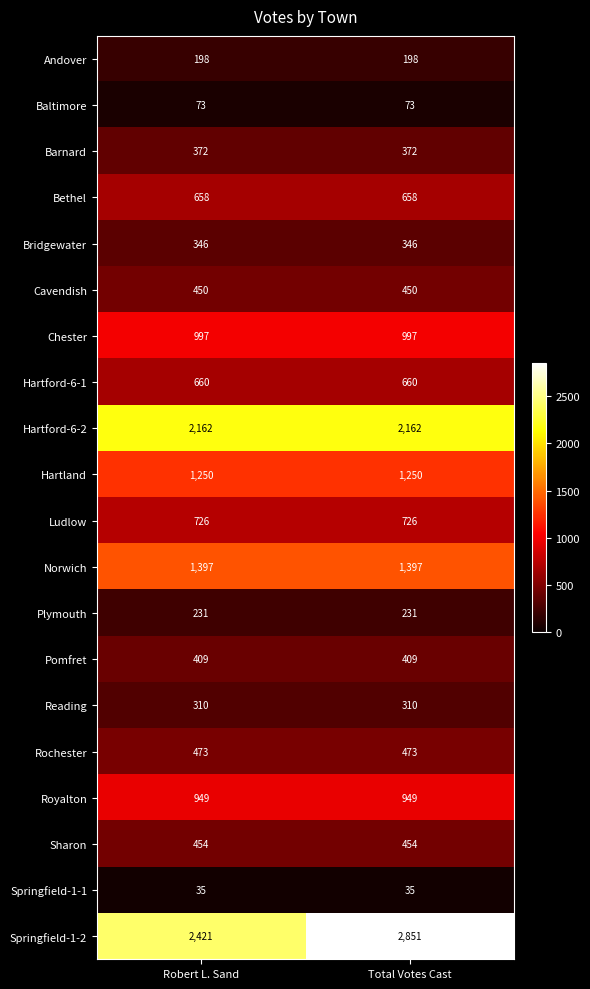

The value of Bethel at Robert L. Sand is 451. True or false?

False